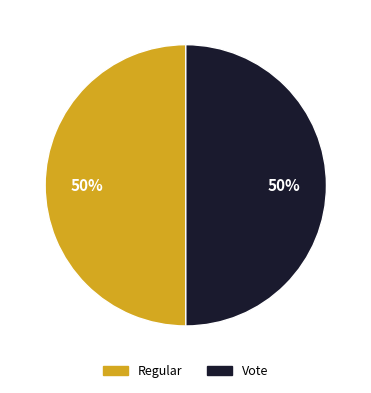

Is it true that Vote is 50% of the pie?

True